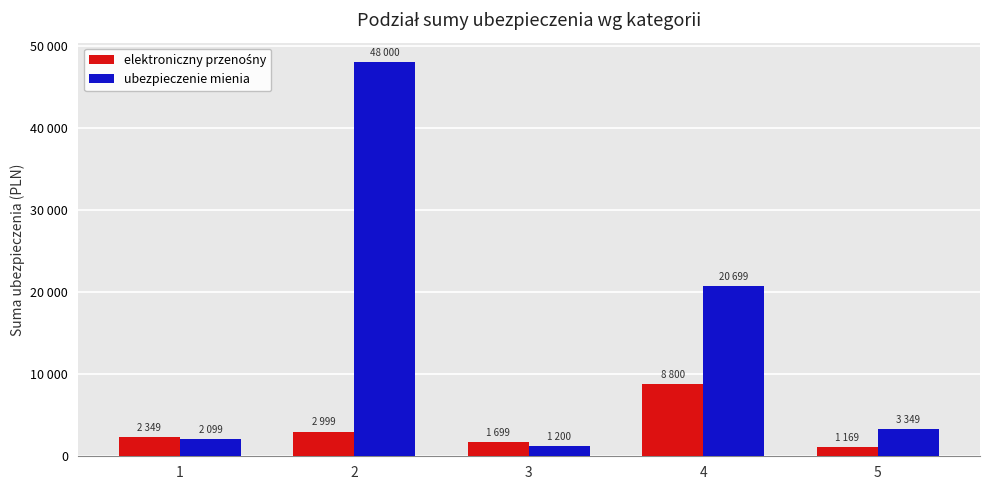

Which series changed the most between 1 and 4?

ubezpieczenie mienia